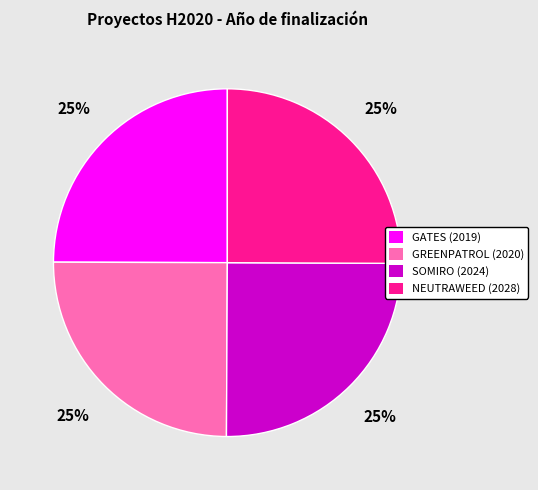

Is it true that SOMIRO (2024) is 34% of the pie?

False